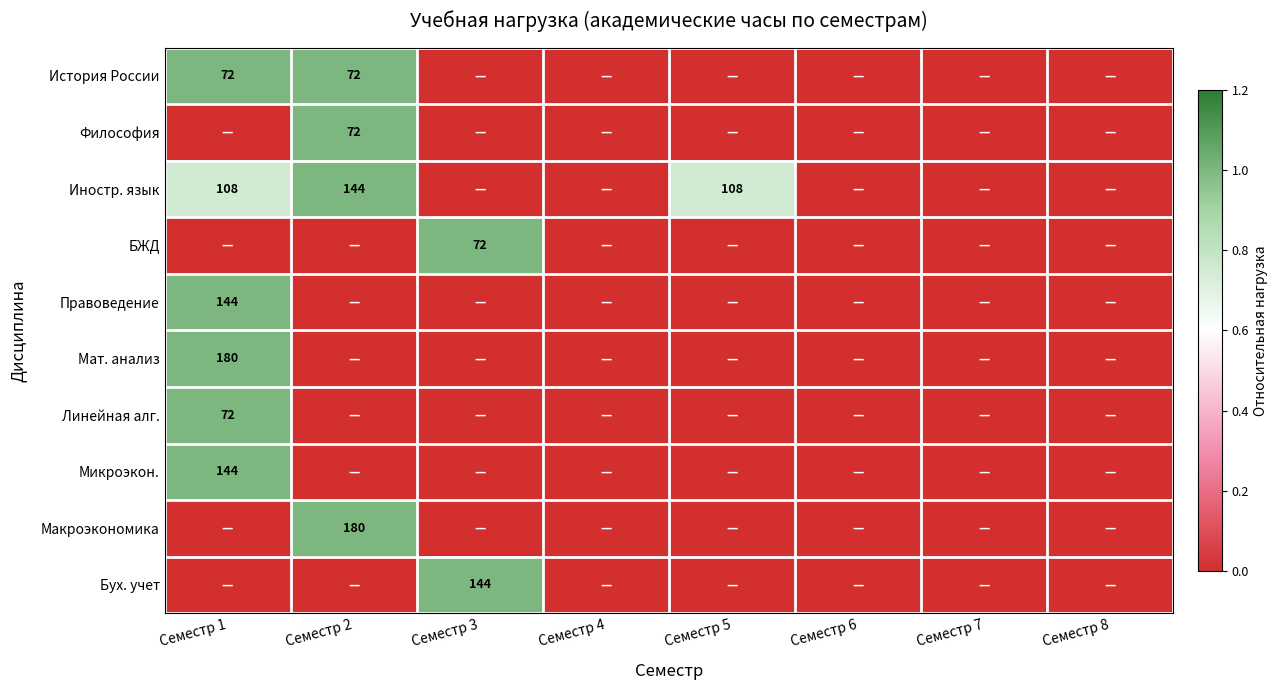

True or false: Правоведение has a value of 144 at Семестр 1.

True